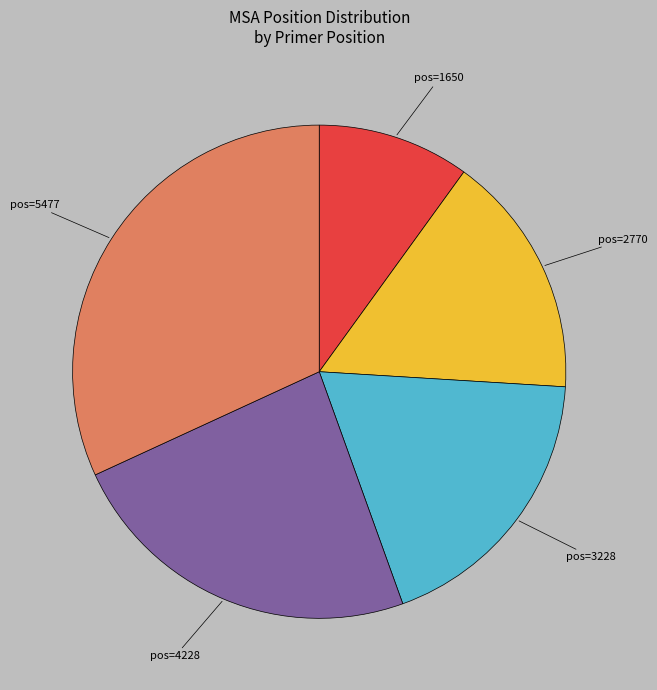

Is there any slice that represents more than half of the pie?

No